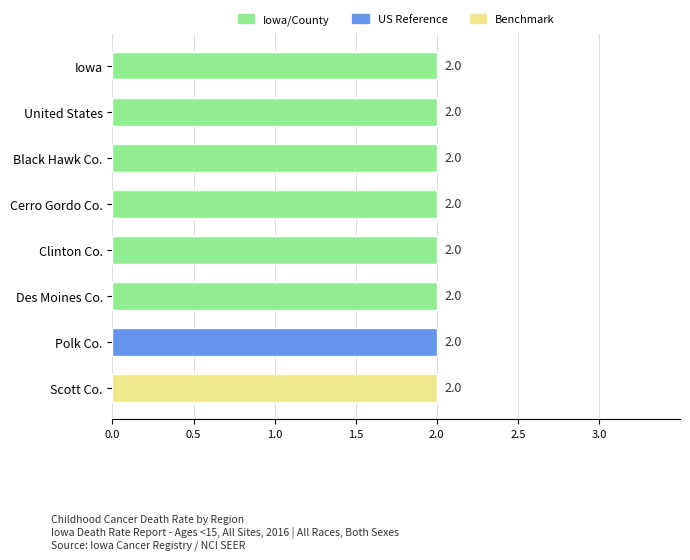

List the labels in order of US Reference value, largest first.

Iowa, United States, Black Hawk County, Cerro Gordo County, Clinton County, Des Moines County, Polk County, Scott County